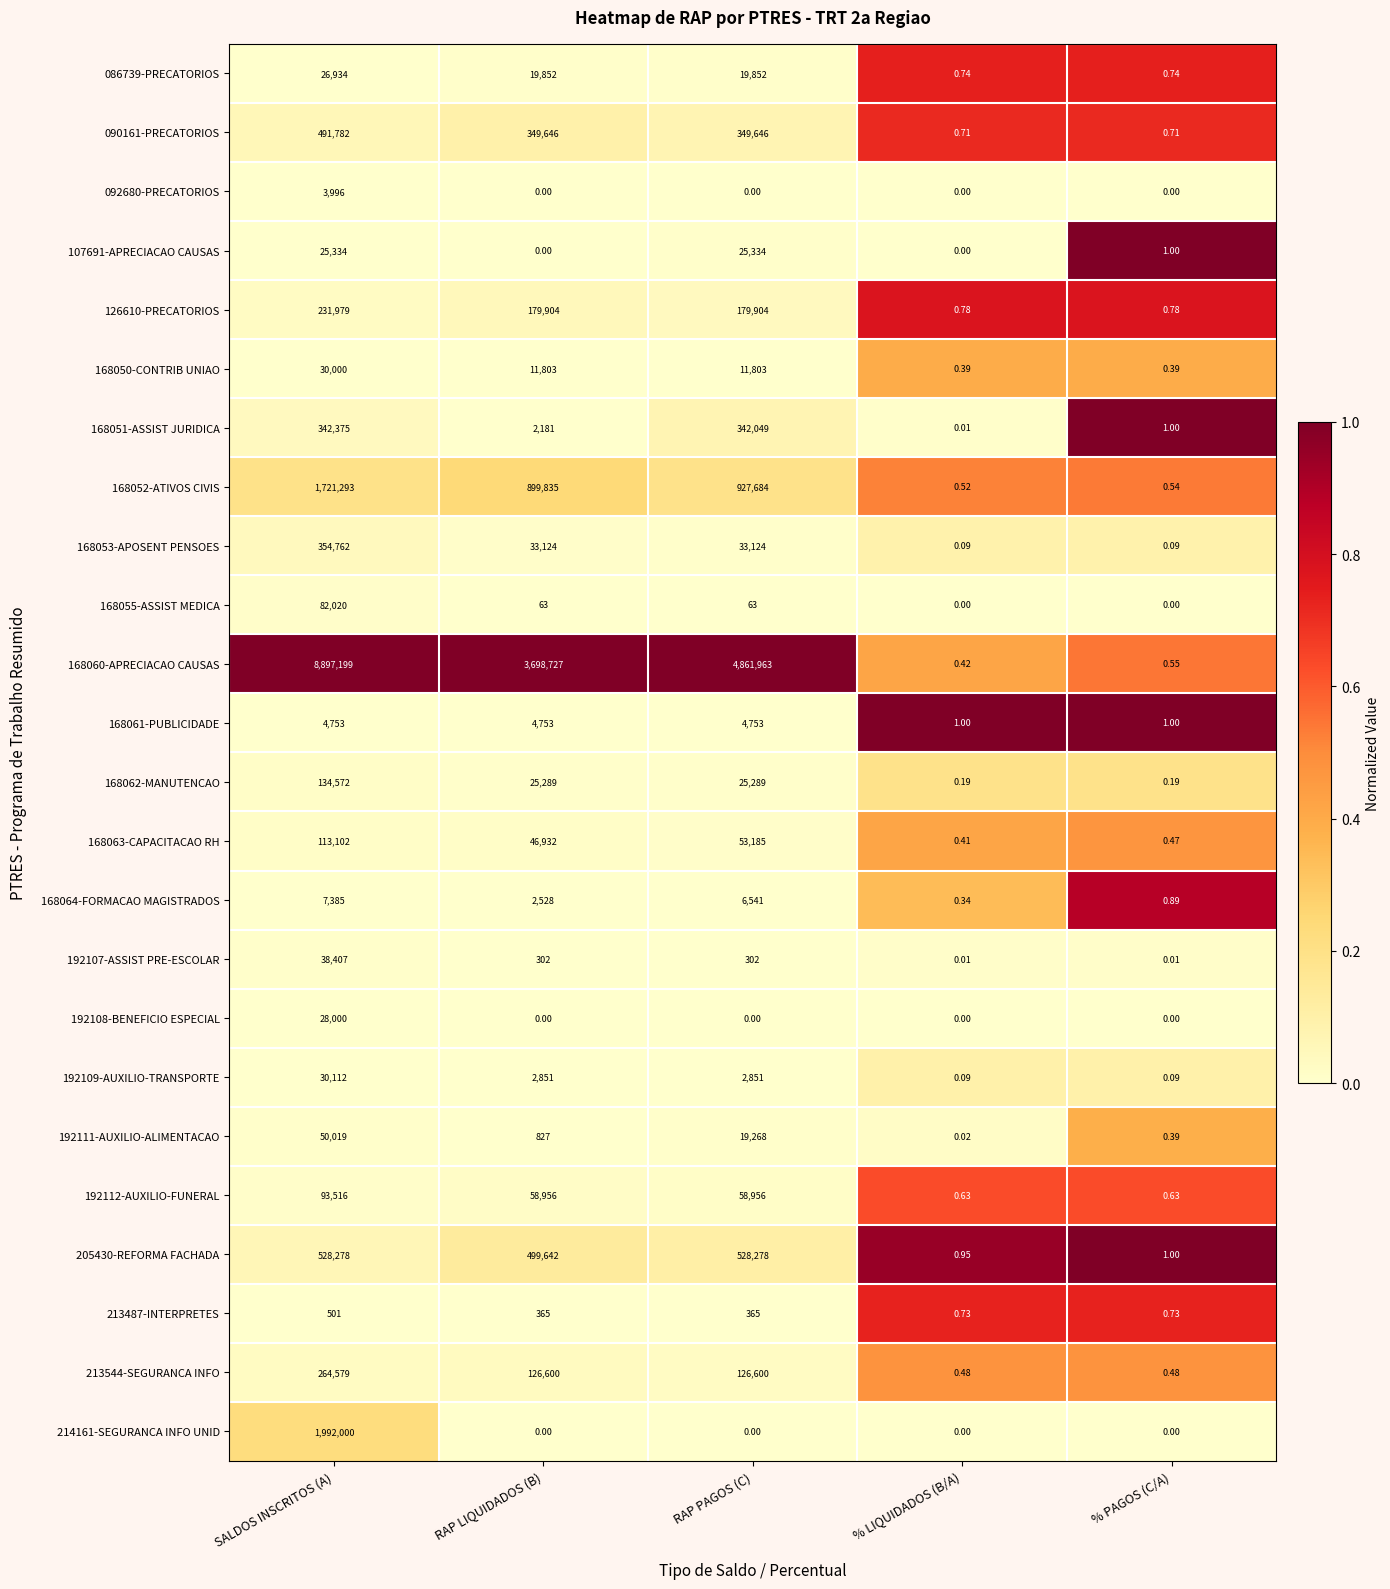

At which category does the chart reach its peak across all series?

SALDOS INSCRITOS (A)